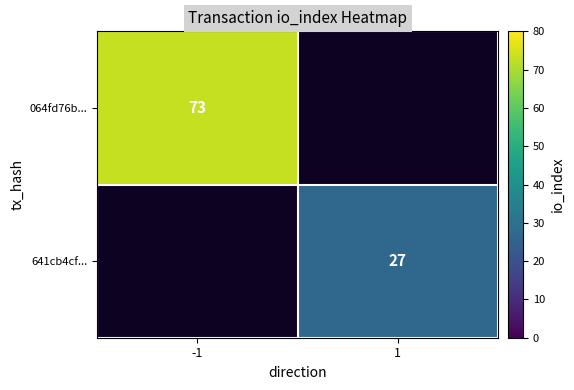

Which label corresponds to the smallest value in the chart?

1